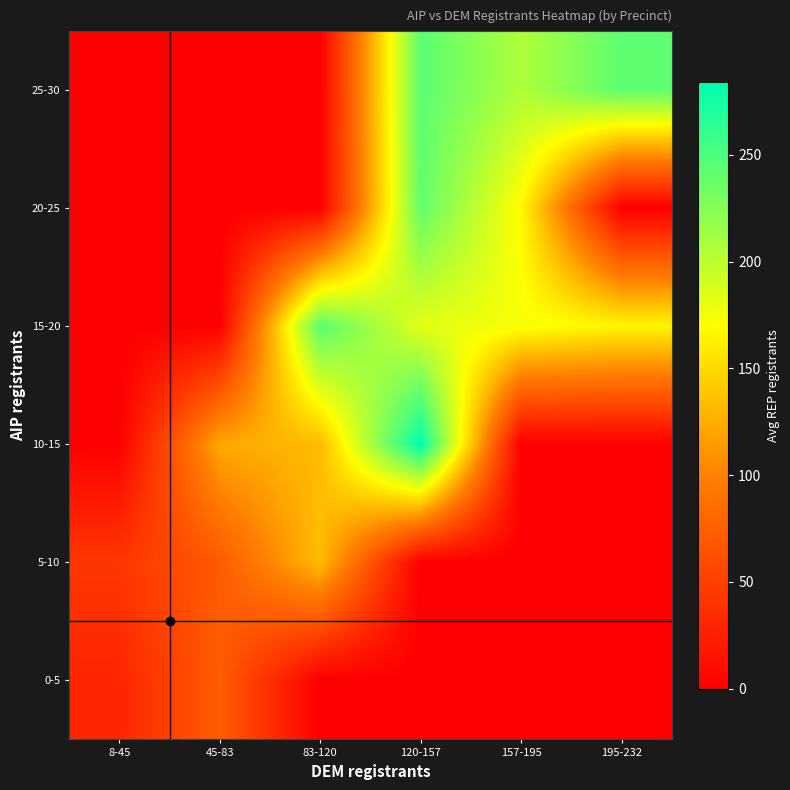

Reading right to left, list all the values displayed in this chart.

0-5: 195-232=0.0	157-195=0.0	120-157=0.0	83-120=0.0	45-83=73.0	8-45=29.2
5-10: 195-232=0.0	157-195=0.0	120-157=0.0	83-120=134.3	45-83=70.5	8-45=42.5
10-15: 195-232=0.0	157-195=0.0	120-157=284.0	83-120=132.0	45-83=123.0	8-45=0.0
15-20: 195-232=165.0	157-195=174.0	120-157=182.5	83-120=244.0	45-83=0.0	8-45=0.0
20-25: 195-232=0.0	157-195=168.0	120-157=239.7	83-120=0.0	45-83=0.0	8-45=0.0
25-30: 195-232=242.0	157-195=206.0	120-157=243.5	83-120=0.0	45-83=0.0	8-45=0.0